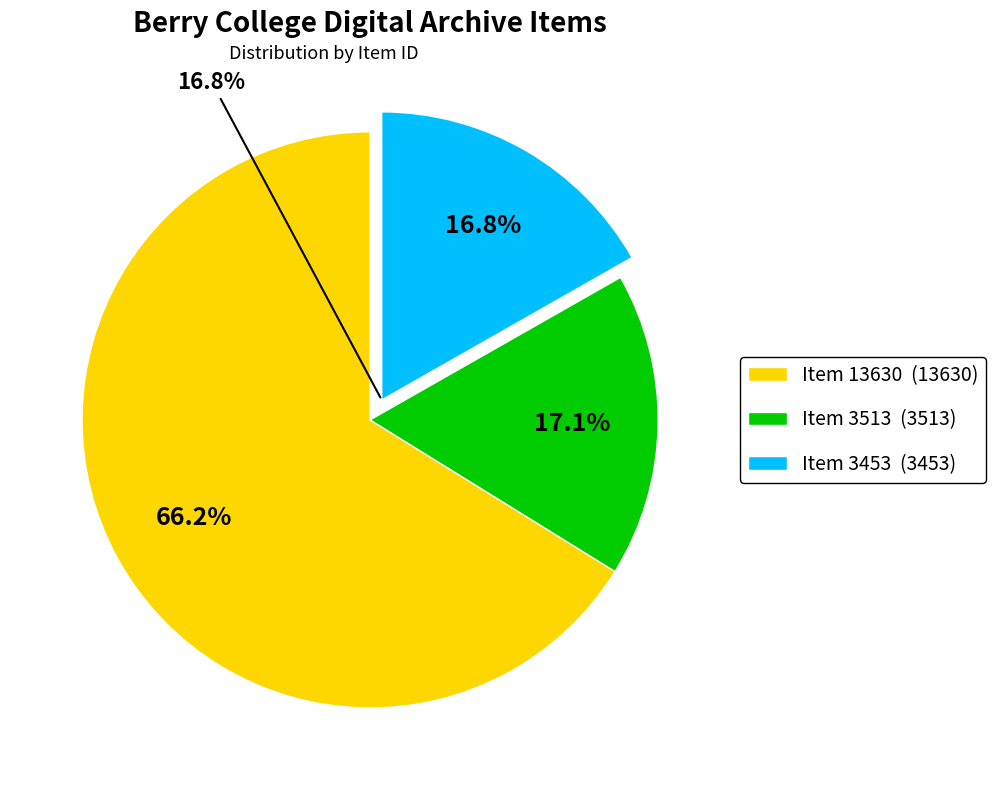

The Item 3513 slice represents 4% of the pie. True or false?

False